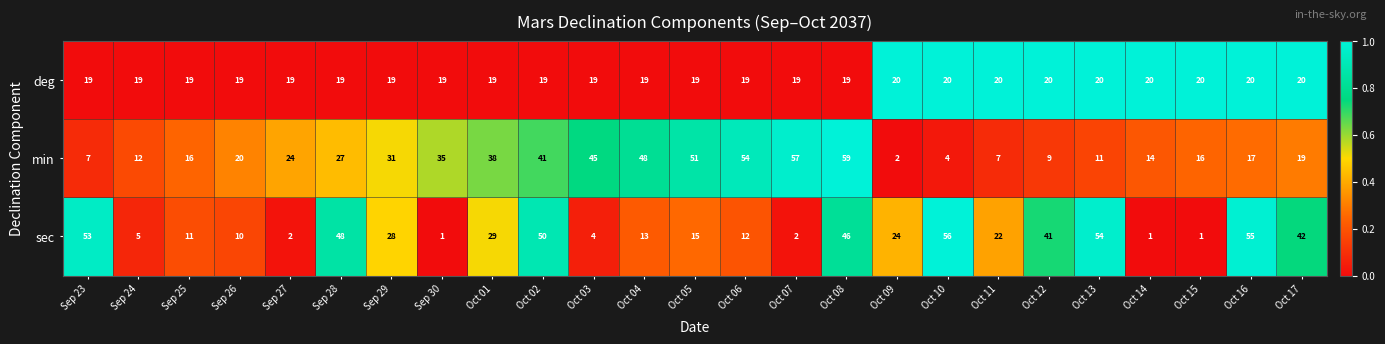

The deg series shows 19 at Sep 29. True or false?

True